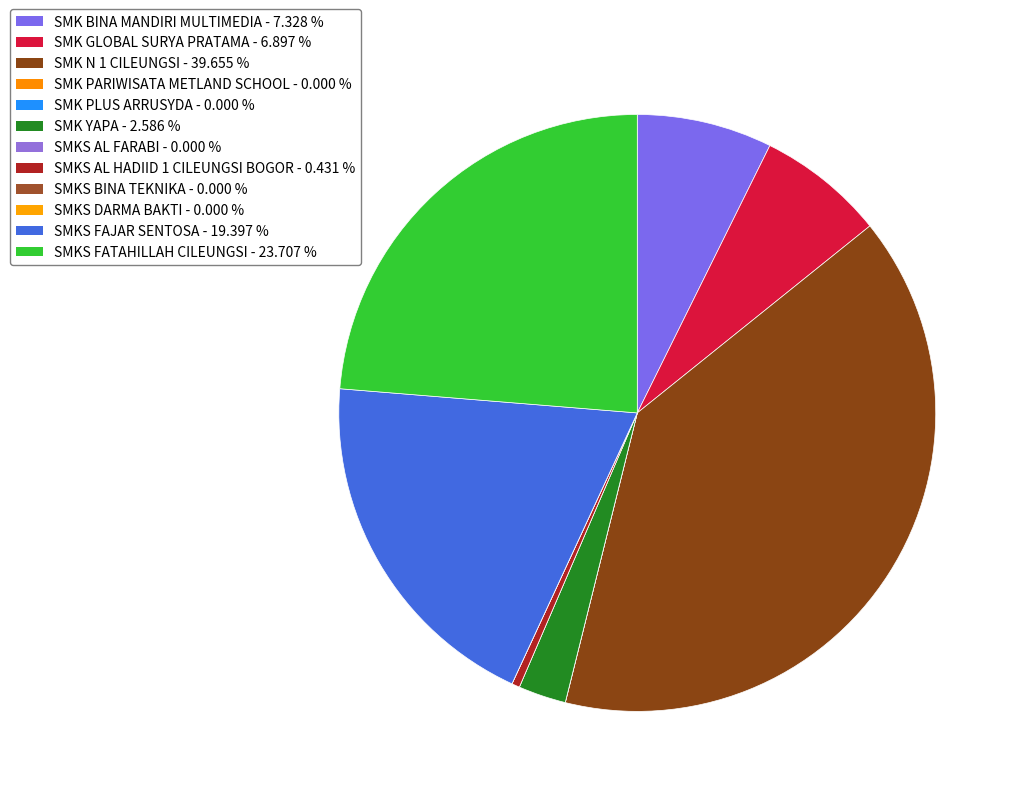

To the nearest percent, what percentage of the pie is SMK BINA MANDIRI MULTIMEDIA?

7%